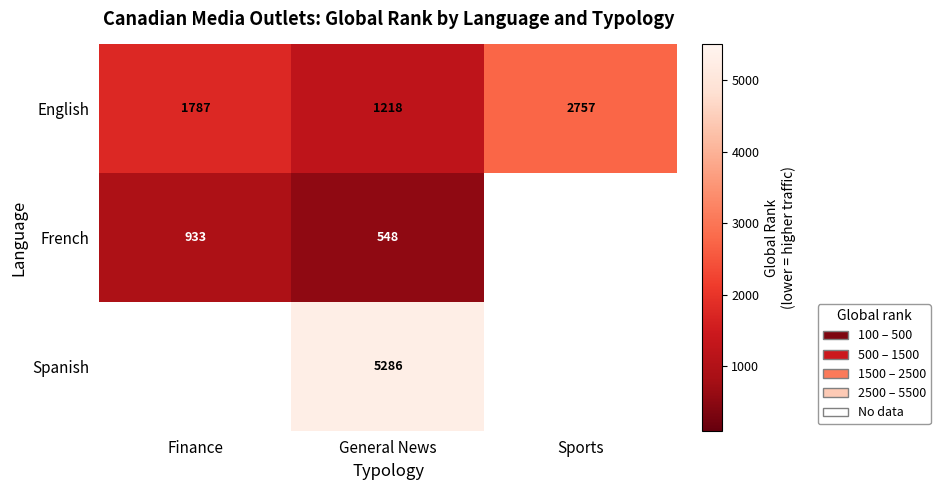

True or false: French has a value of 266.9 at General News.

False